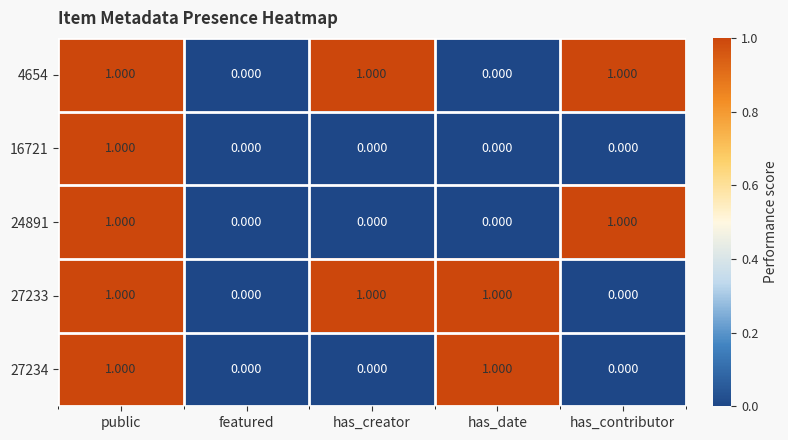

At which category is the sum across all series the highest?

public